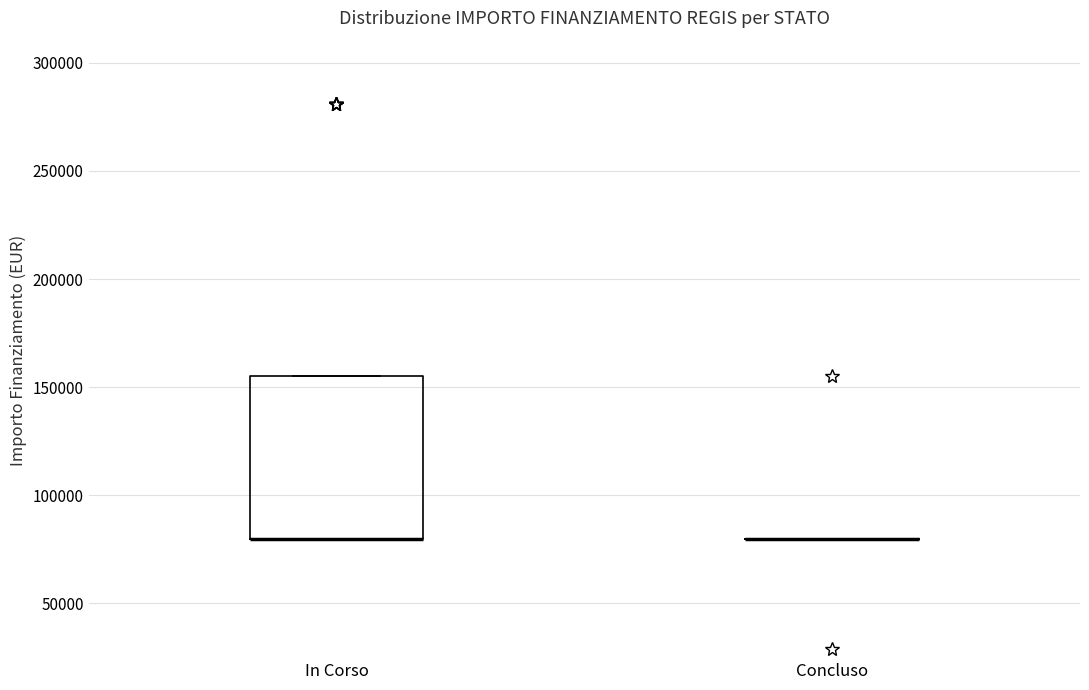

Reading left to right, transcribe this box plot: for each box, give where its median line is, the range the box spans, and where its two whiskers end, as read against the y-axis. The values are not printed on the chart, so give them approximately, as read against the axis.

In Corso: median 80000 (drawn on the box's lower edge), box 80000 to 155000, whiskers 80000 to 155000
Concluso: box collapsed to a line at 80000, whiskers 80000 to 80000